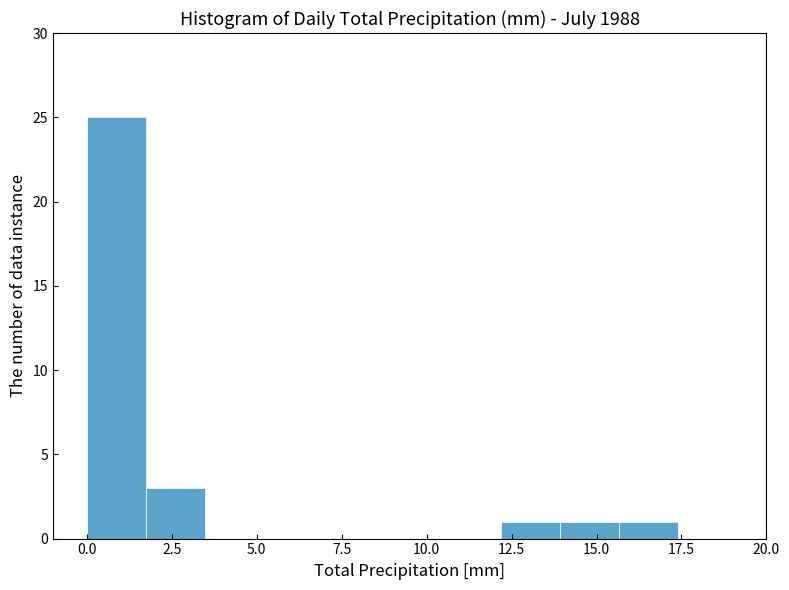

Around what value on the x-axis is the tallest bar? Give the approximate position of its centre, as read against the axis.

1.0